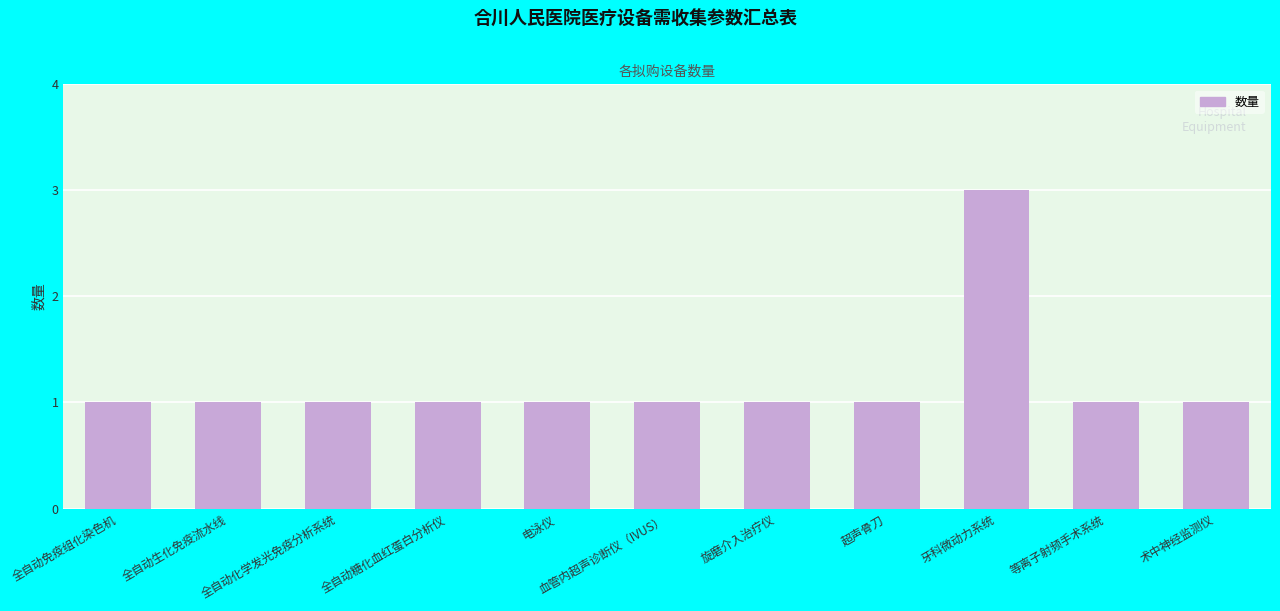

What is the ratio of the value at 全自动免疫组化染色机 to the value at 血管内超声诊断仪（IVUS）?

1.0